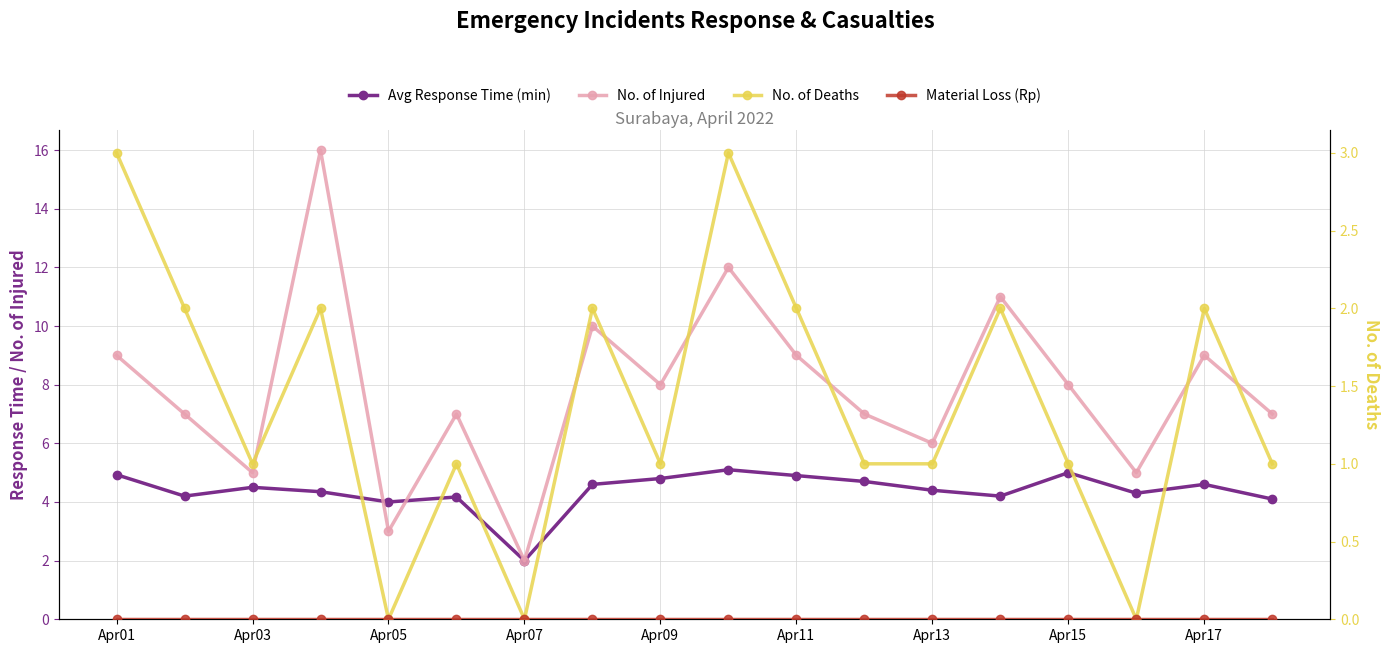

List the series in order of their overall mean, highest first.

No. of Injured, Avg Response Time (min), No. of Deaths, Material Loss (Rp)